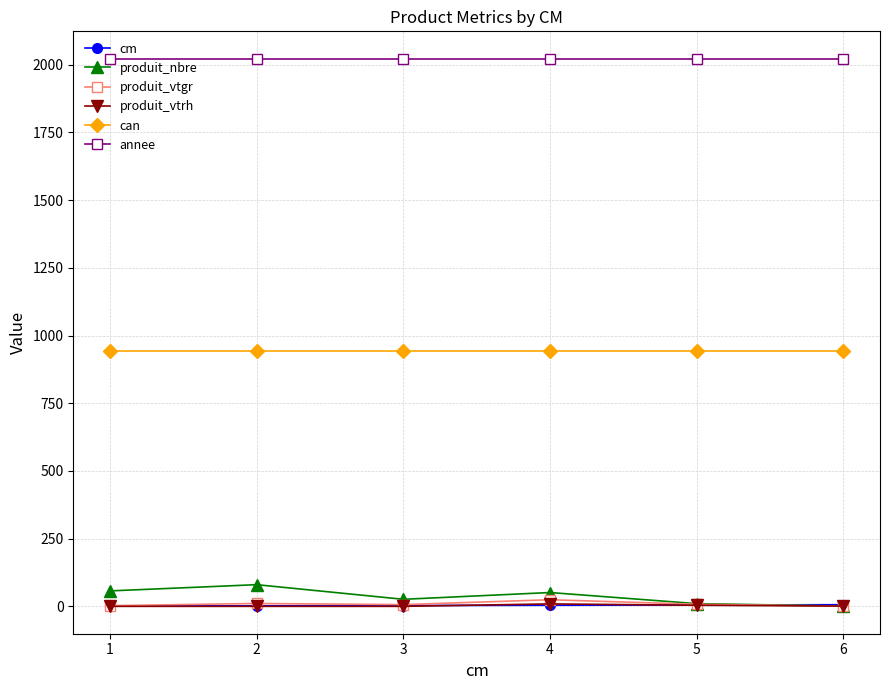

What is the difference between the highest and lowest values at 1?

2022.0